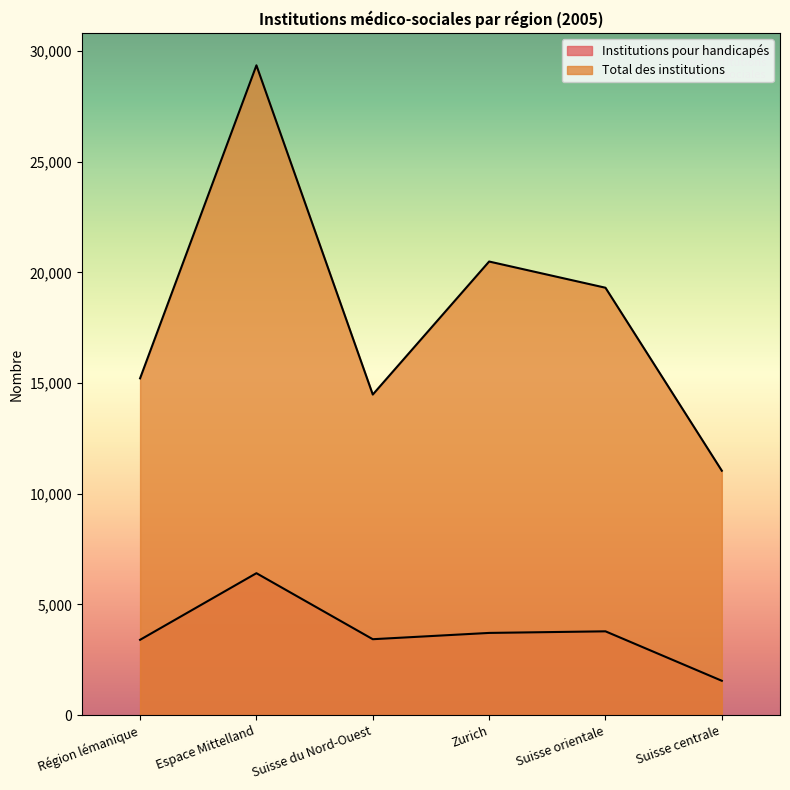

List the series in order of their overall mean, lowest first.

Institutions pour handicapés, Total des institutions